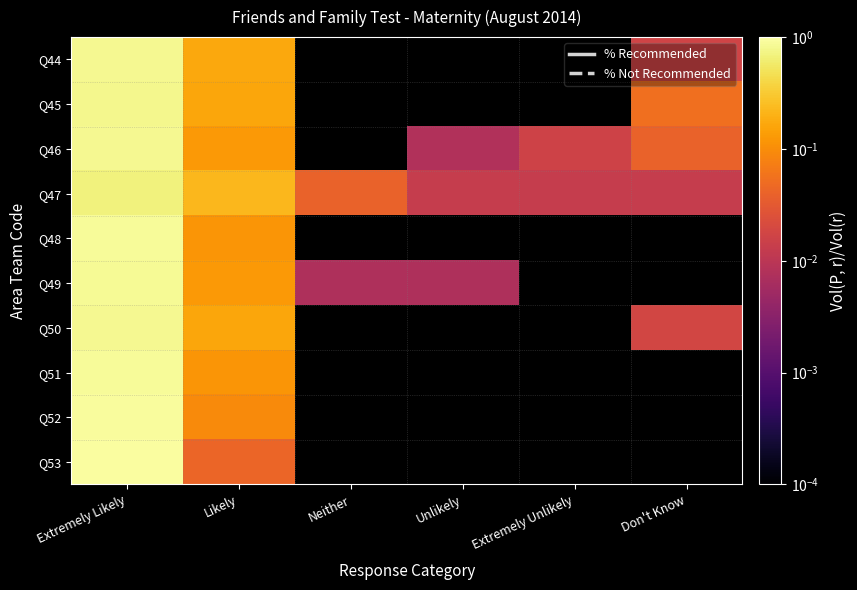

Rank the series by their maximum value, from highest to lowest.

Q53, Q52, Q51, Q48, Q49, Q50, Q44, Q46, Q45, Q47